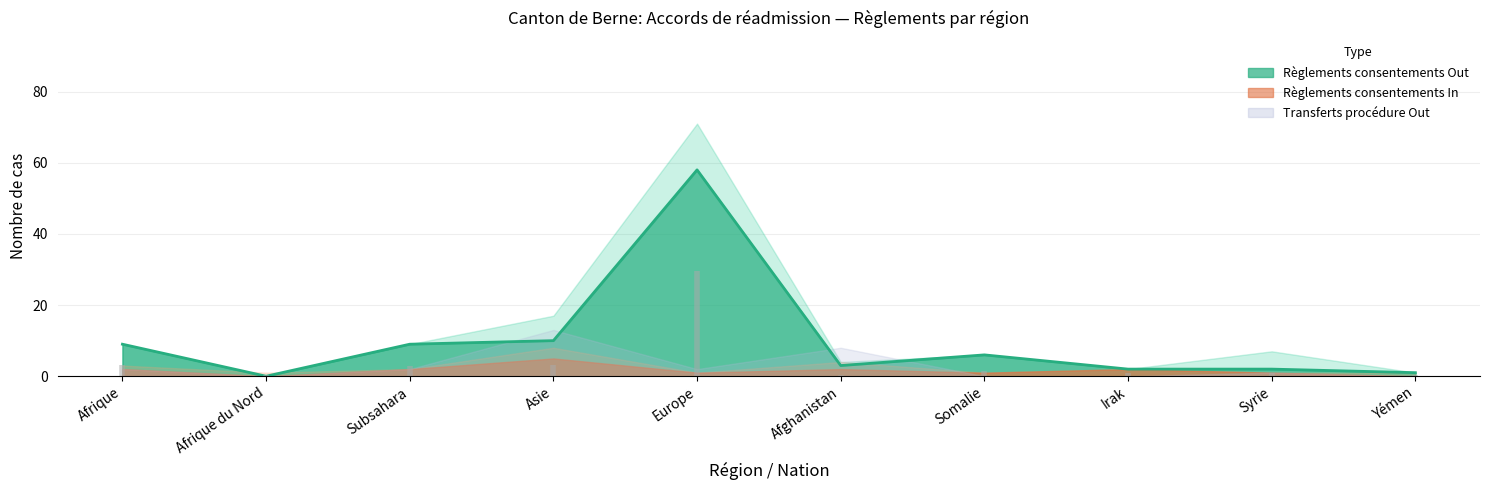

The Total règlements (radiations incl.) Out series shows 0 at Afrique du Nord. True or false?

True